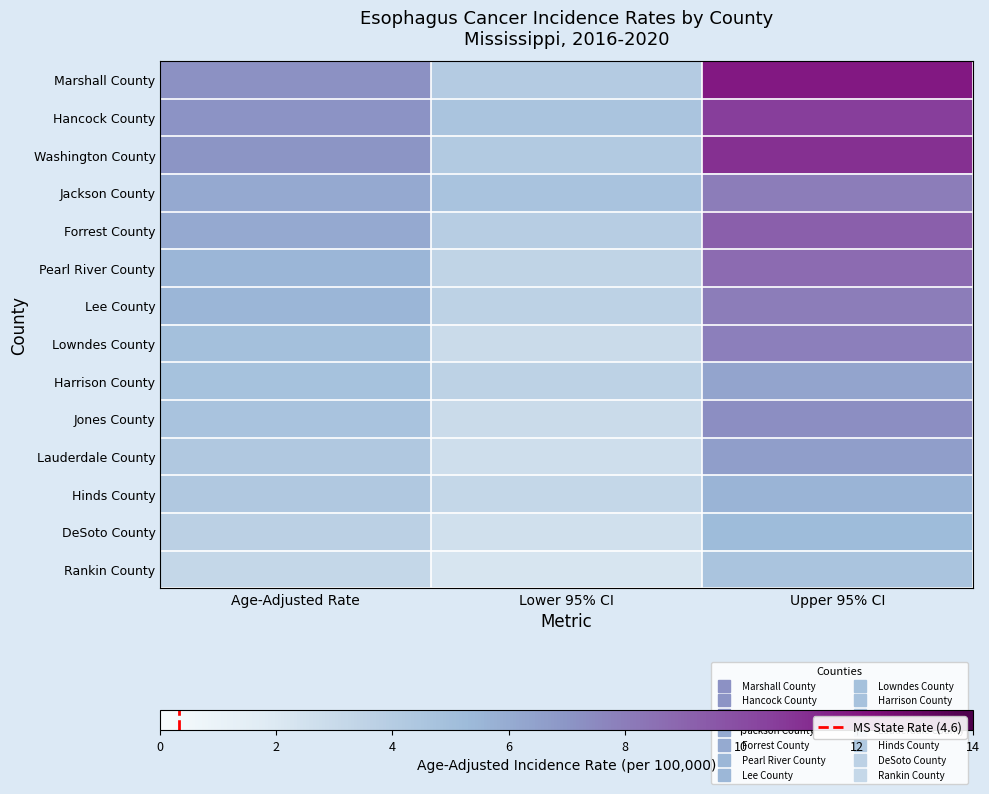

At which label does Marshall County first exceed 7?

Age-Adjusted Rate